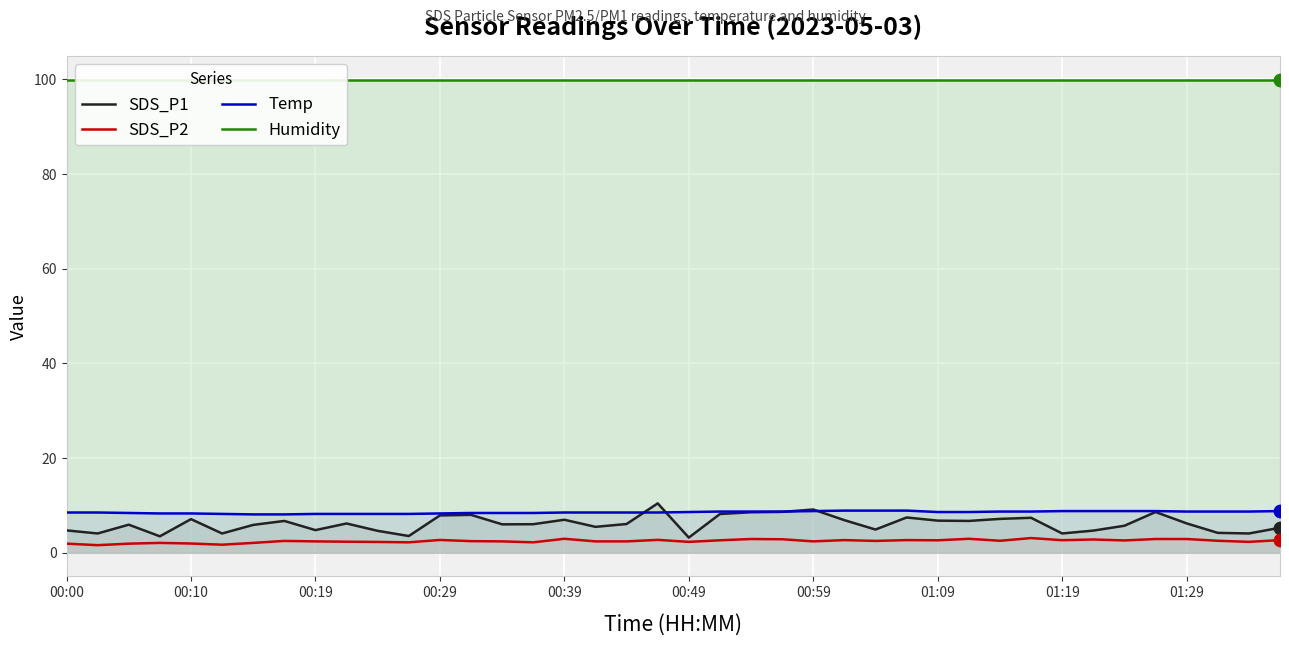

What is the total value across all series at 38?

115.0